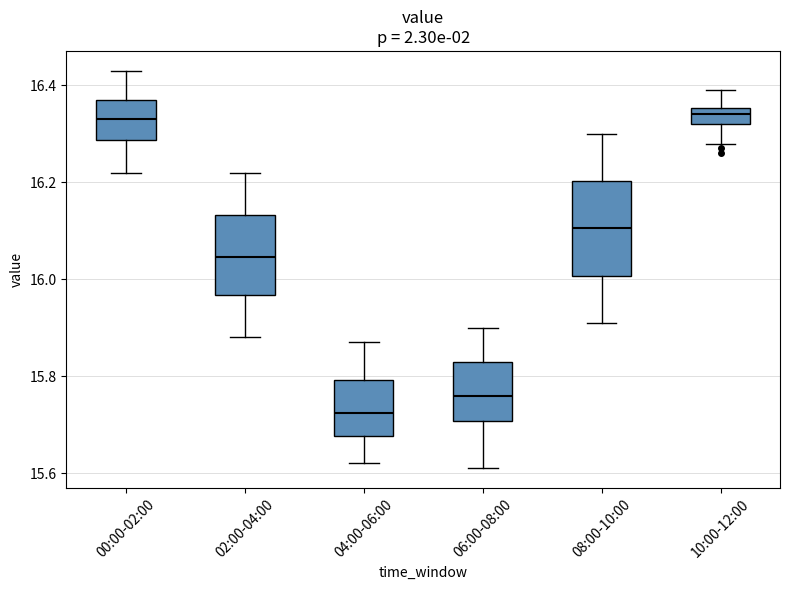

Comparing the boxes themselves (not the whiskers), which one is the tallest?

08:00-10:00